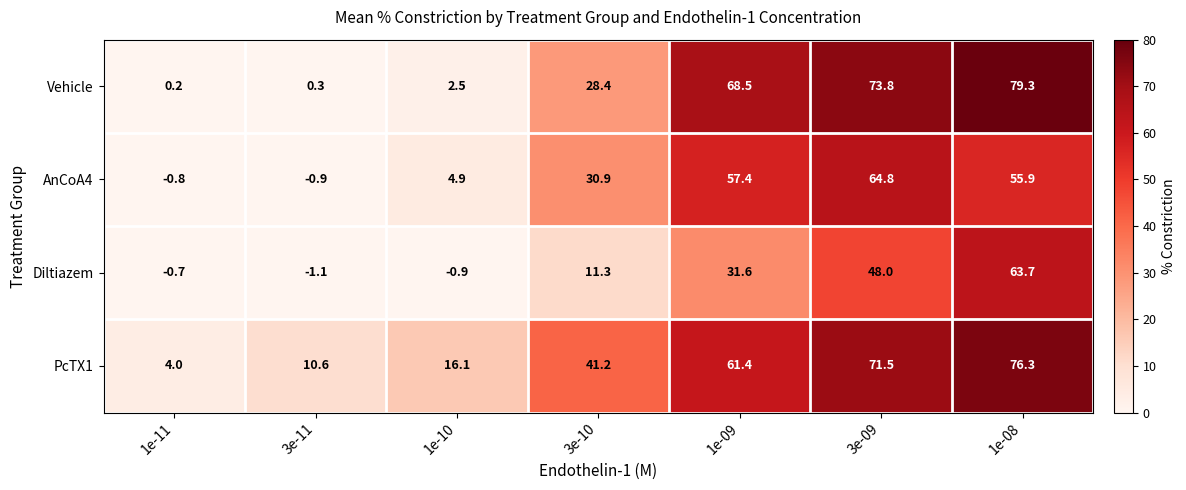

Where is PcTX1 nearest to the value 40?

3e-10